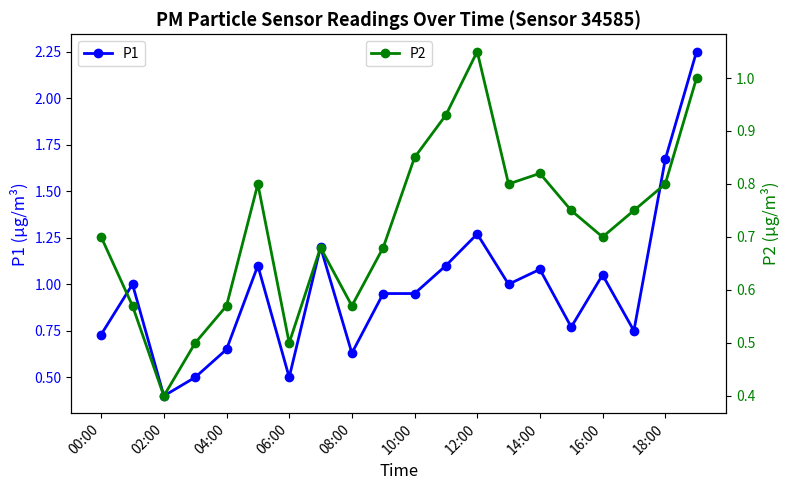

Which series has the largest total across all categories?

P1